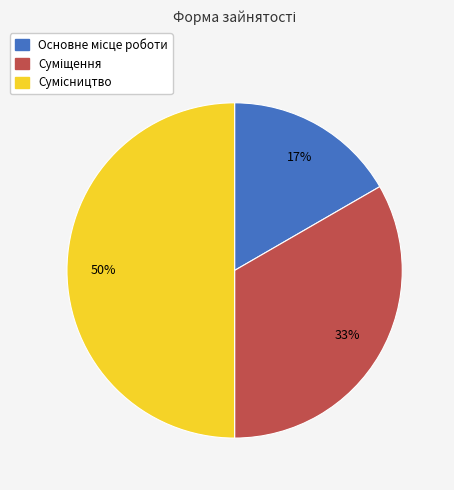

To the nearest percent, what is the difference between the largest and smallest slice percentages?

33%